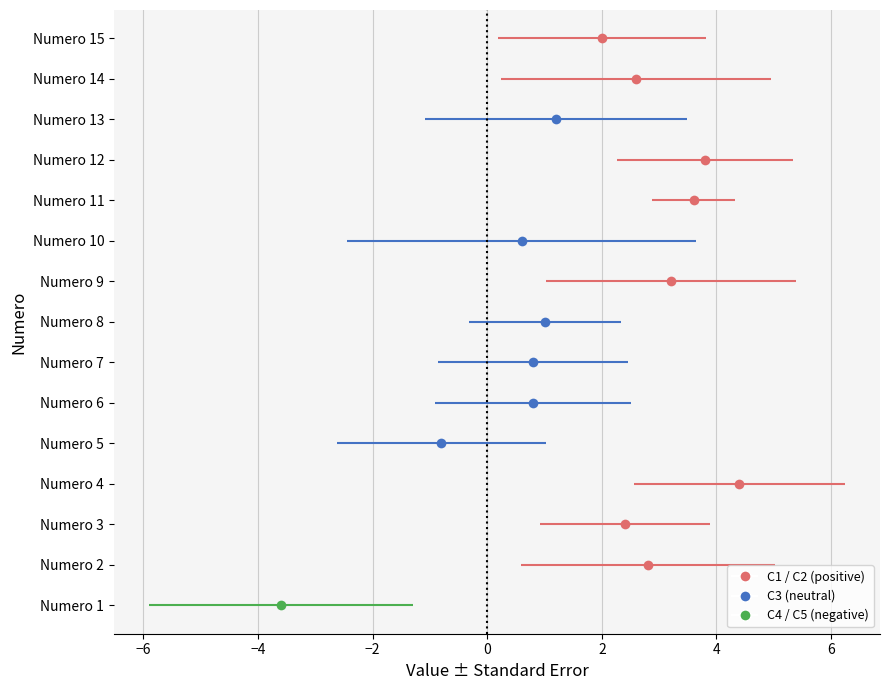

Between 9 and 3, which is larger?

9